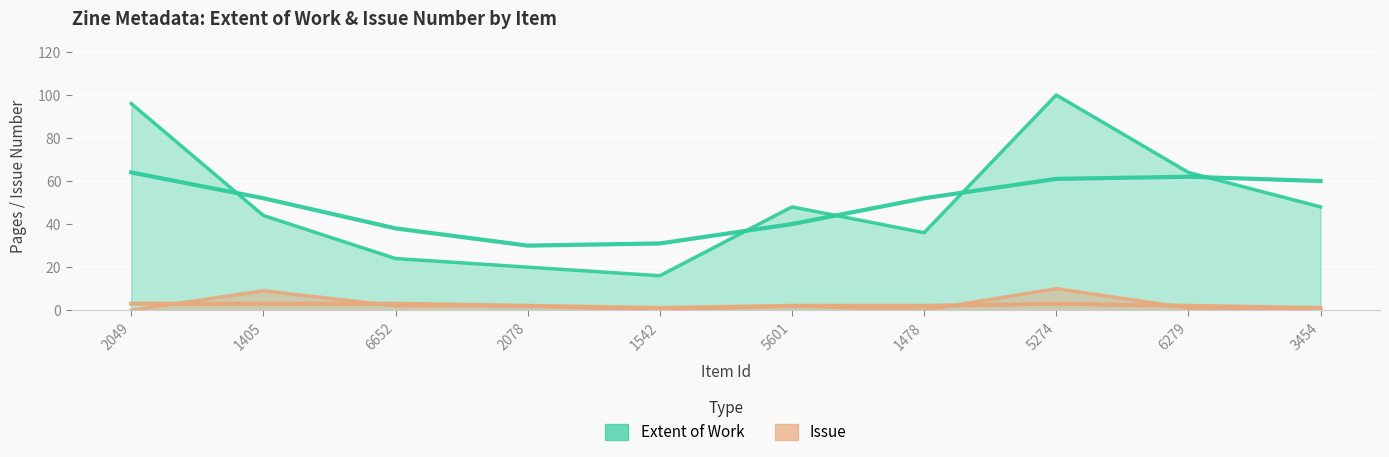

Rank the categories by Issue value from lowest to highest.

2049, 1542, 1478, 3454, 6279, 6652, 2078, 5601, 1405, 5274